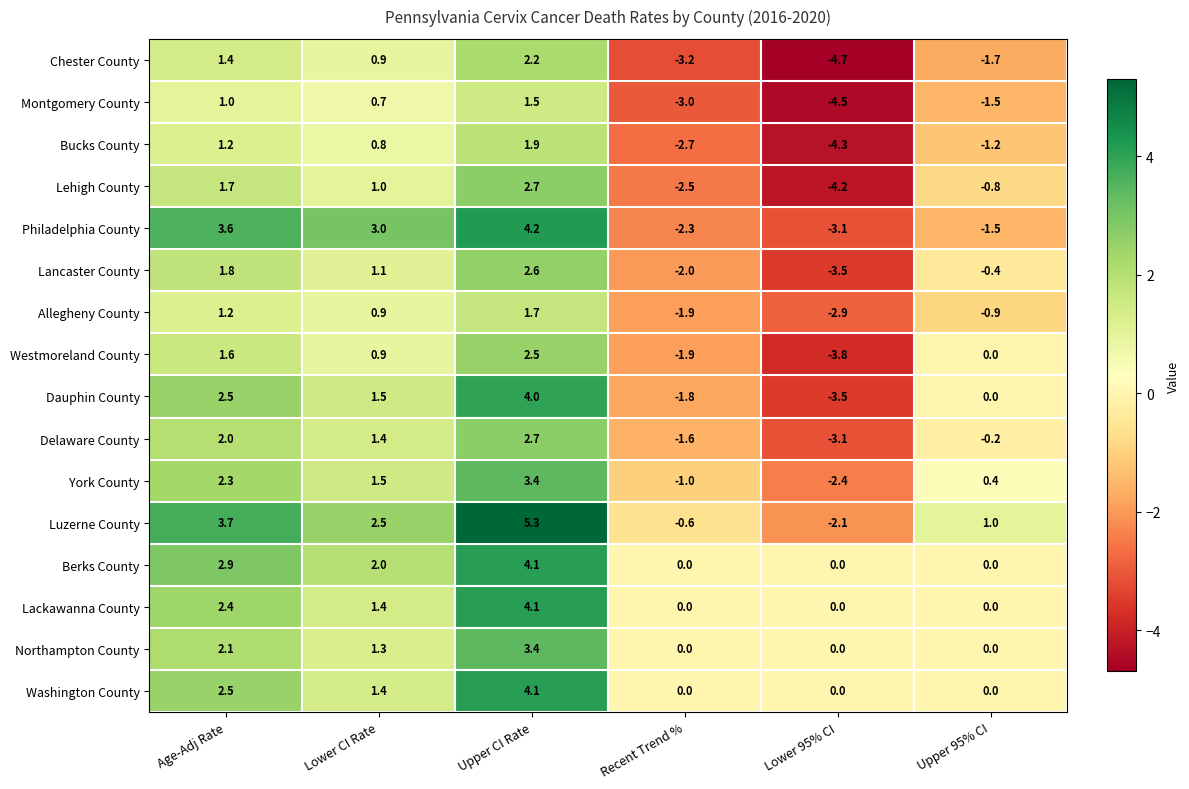

The Northampton County series shows 5.5 at Upper CI Rate. True or false?

False